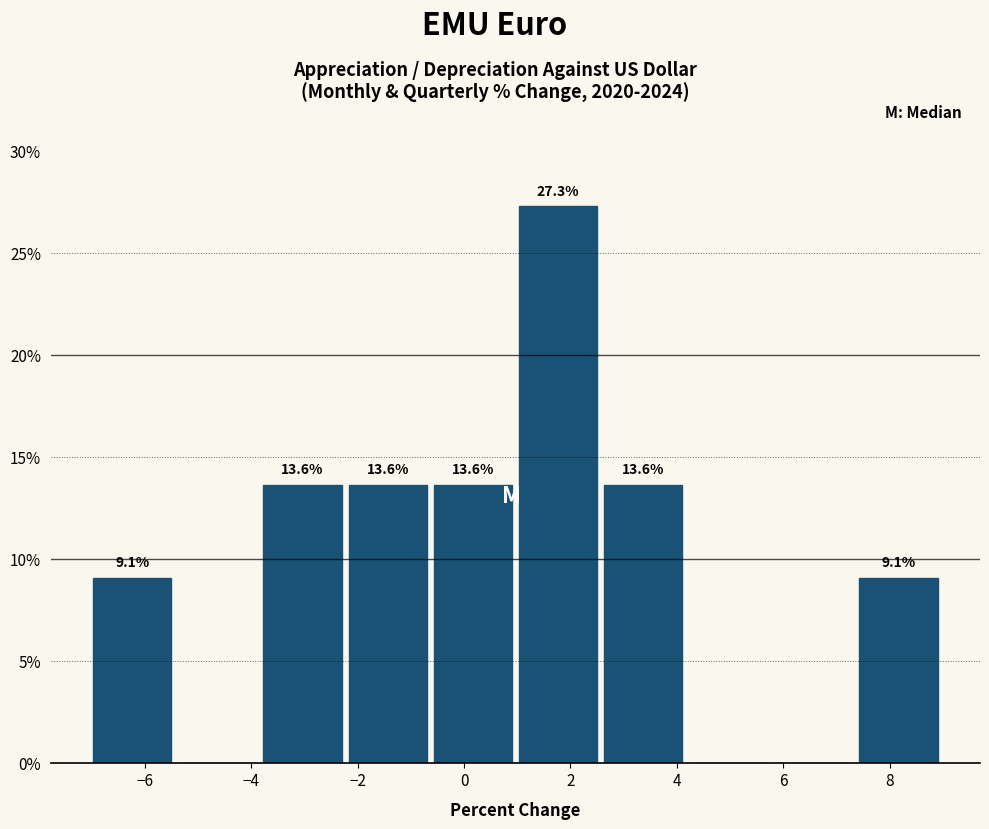

Which range on the x-axis has the tallest bar?

1.0 to 2.6